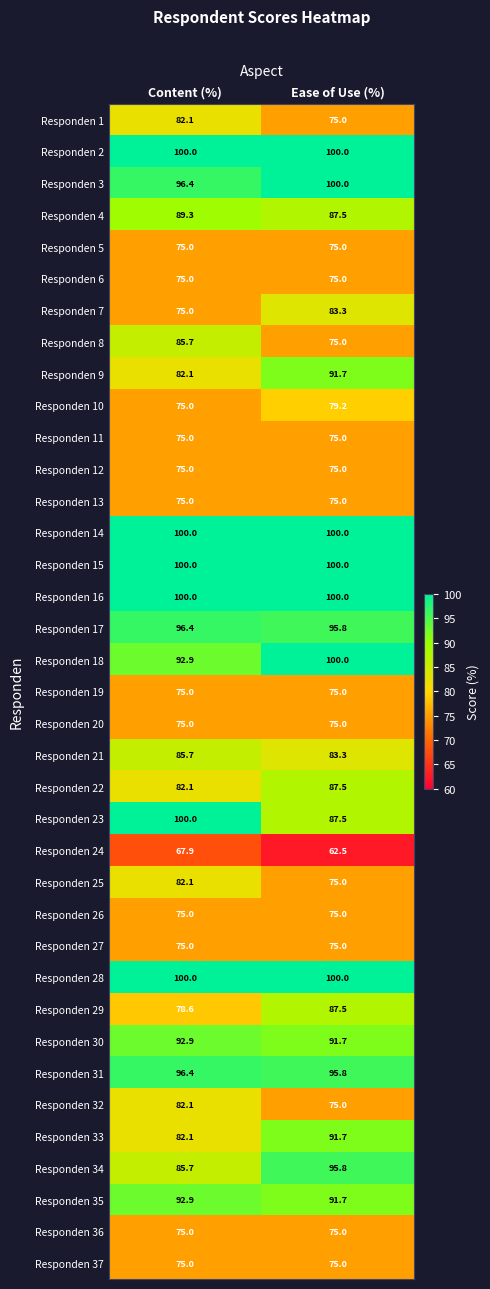

What is the total value across all series at Ease of Use (%)?

3137.5